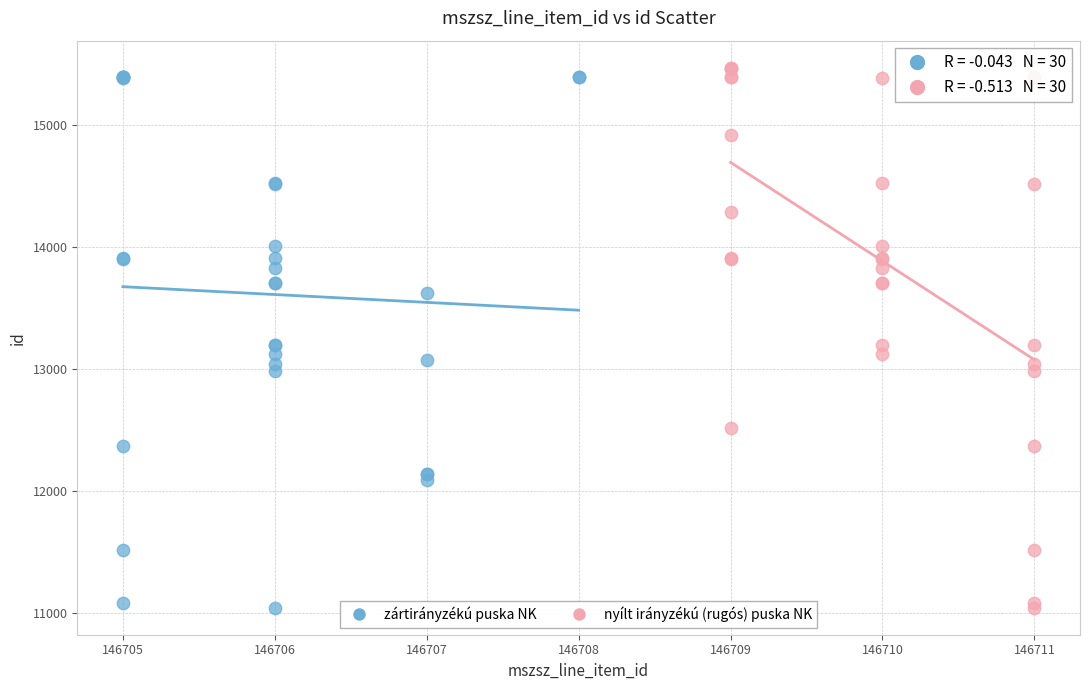

What are all the series names shown in the legend?

zártirányzékú puska NK, nyílt irányzékú (rugós) puska NK